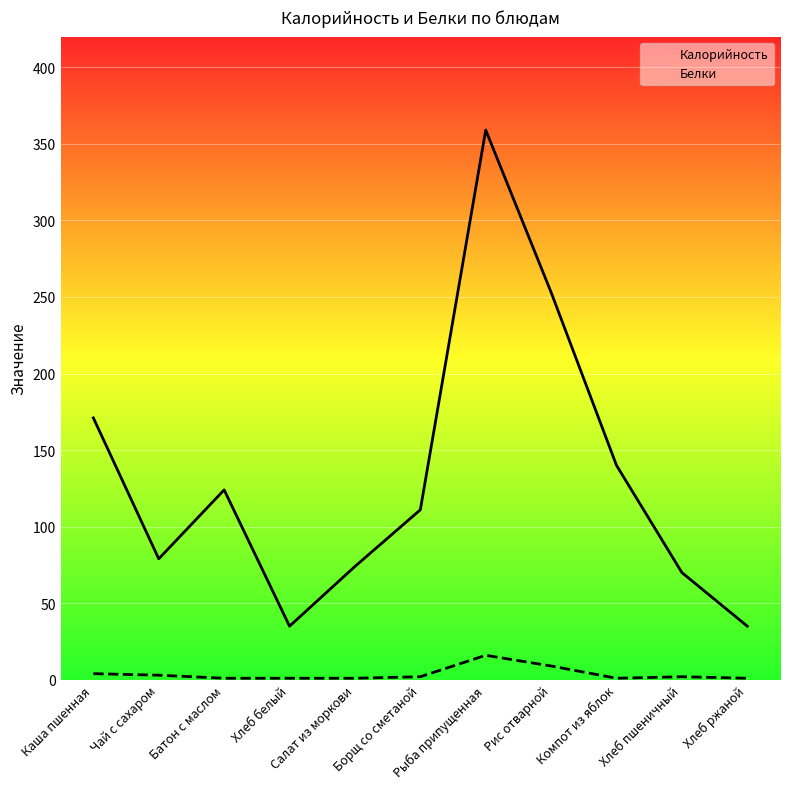

What position from the right is Рис отварной?

4